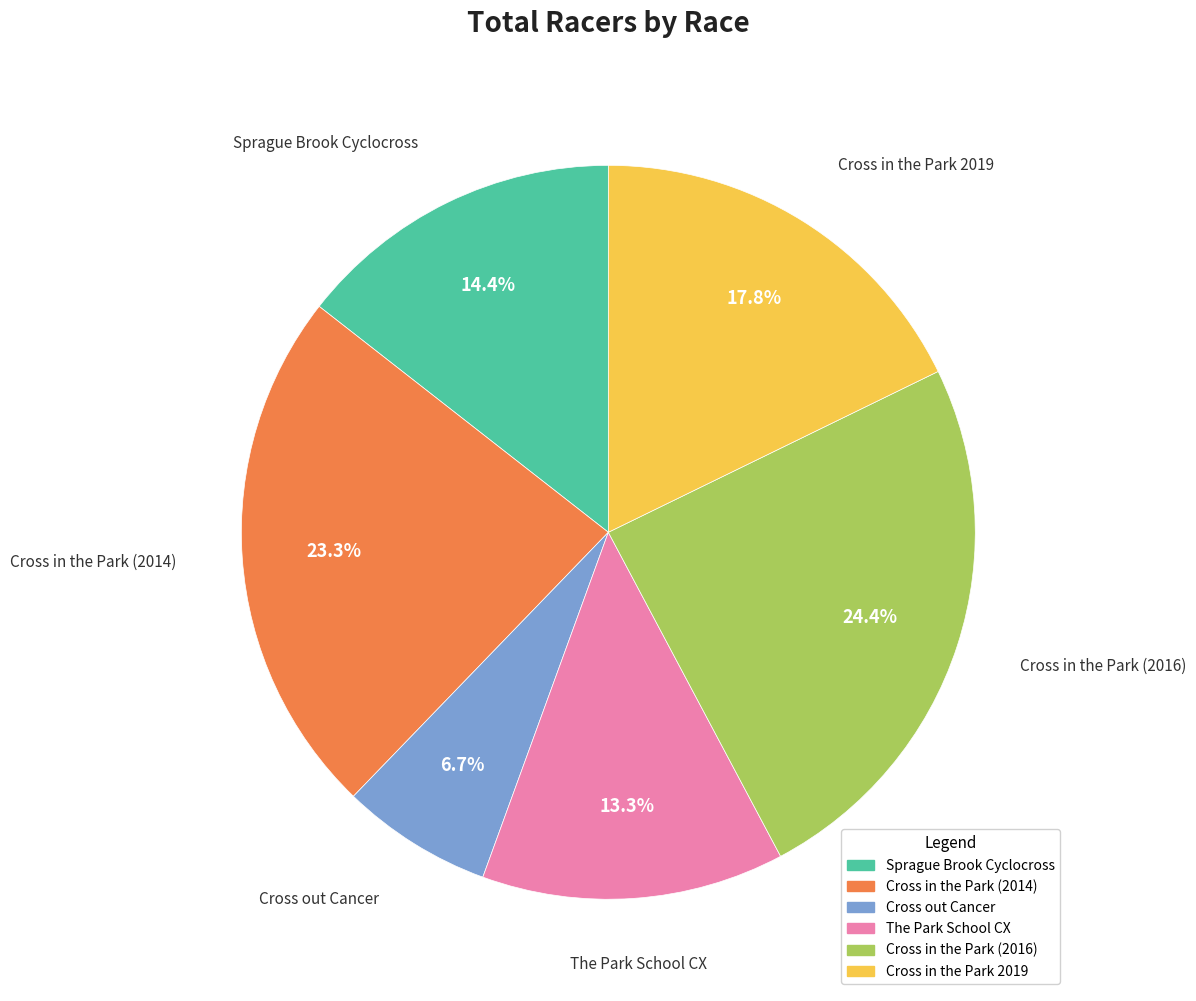

How many slices are in this pie chart?

6